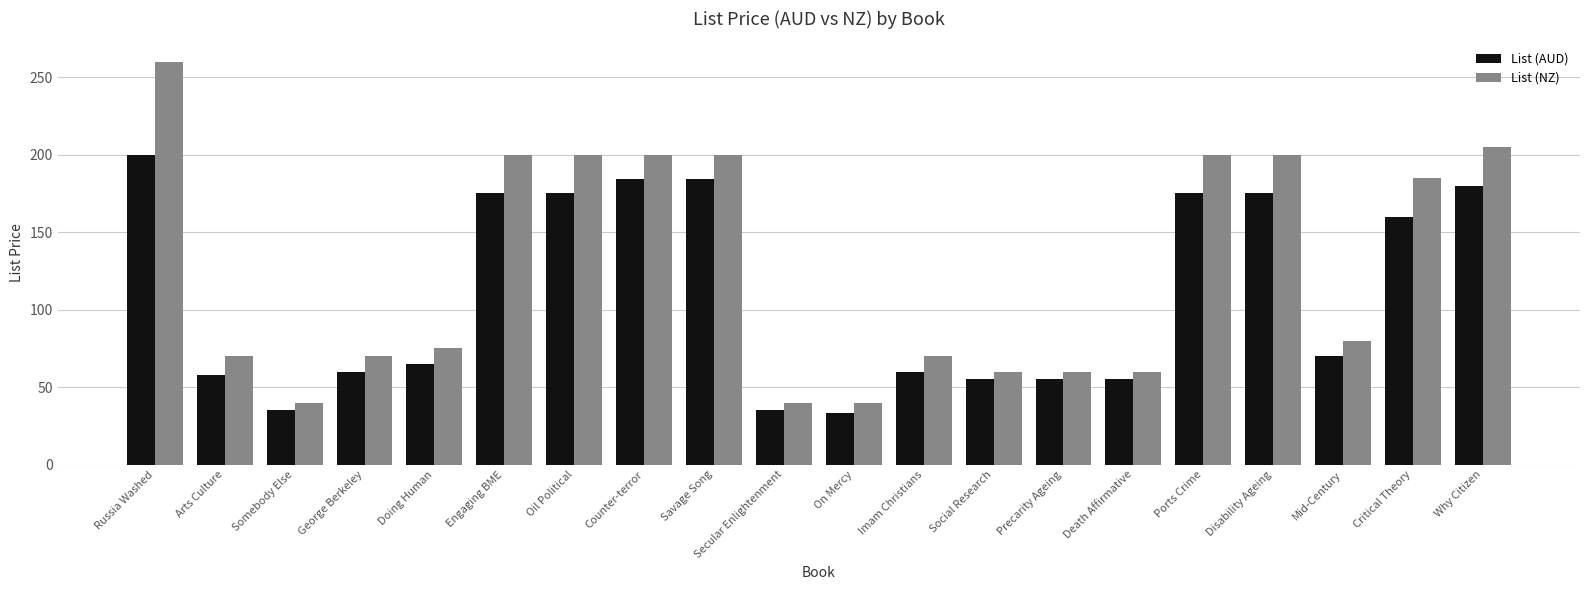

Which series has the largest range (max minus min)?

List (NZ)